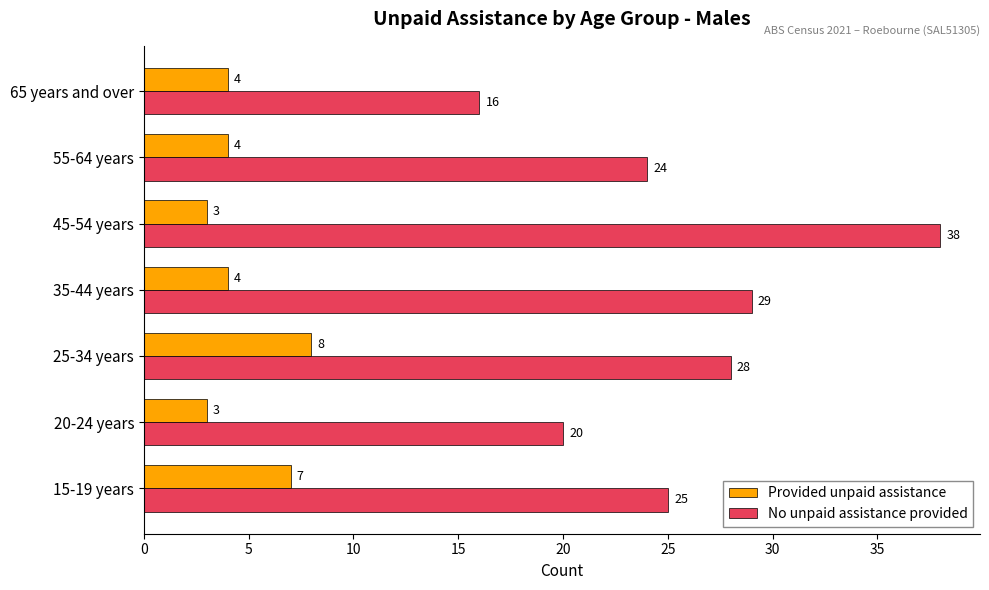

How many series are shown in this chart?

2